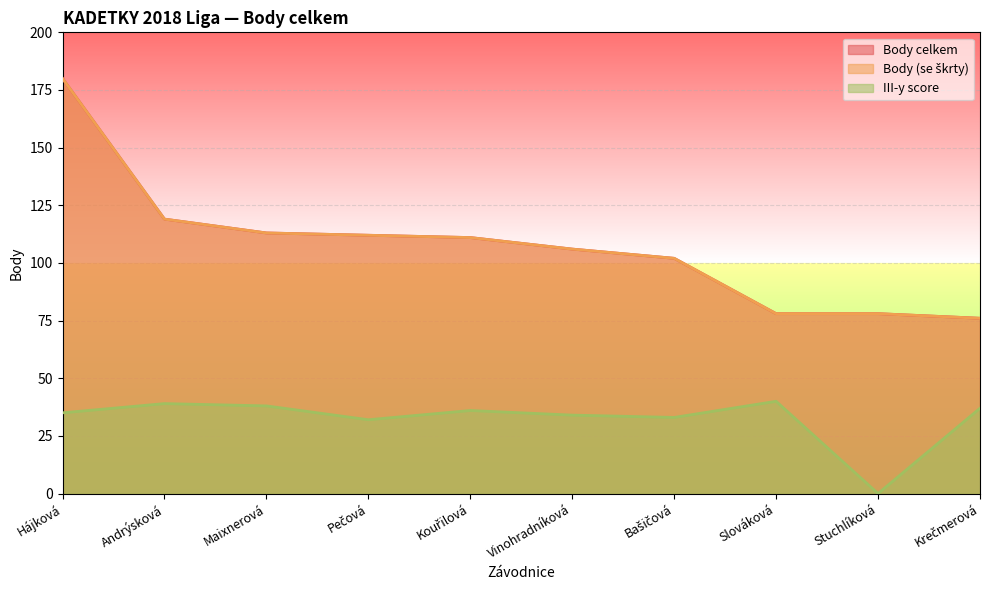

At which label does Body (se škrty) first exceed 111?

Hájková